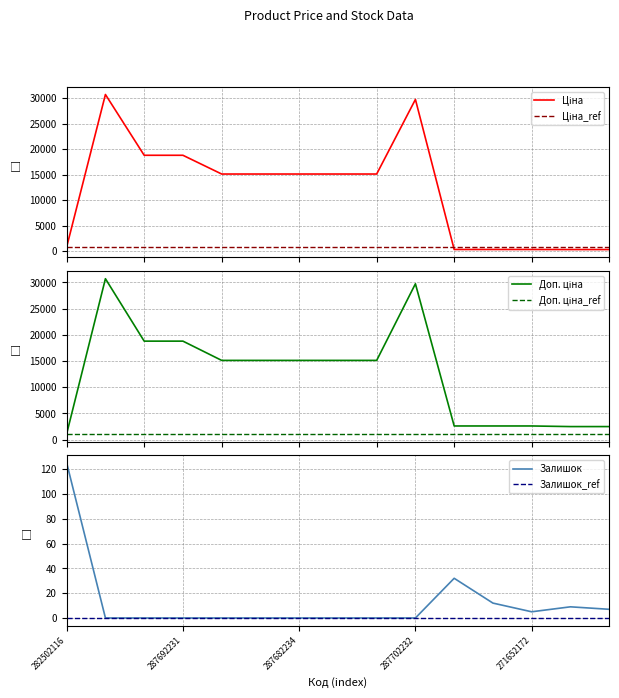

True or false: Залишок_ref and Доп. ціна intersect in this chart.

False